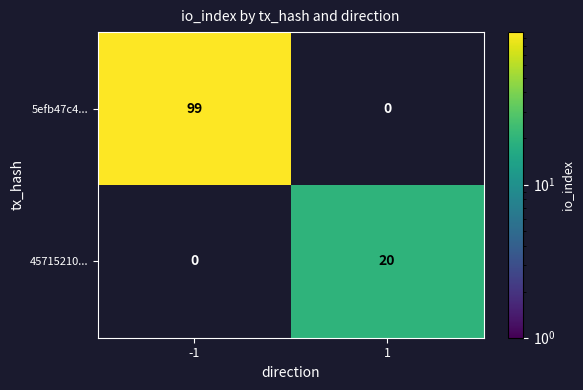

The 45715210... series shows 20 at 1. True or false?

True